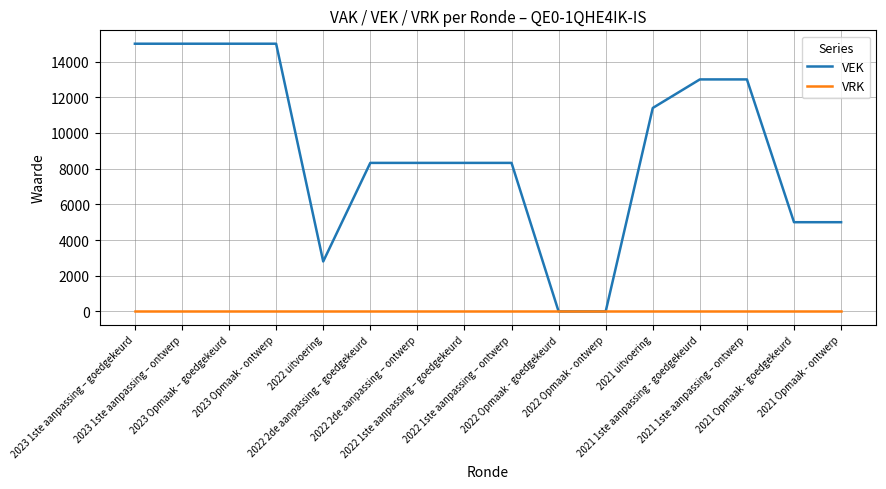

Which series has the largest range (max minus min)?

VEK